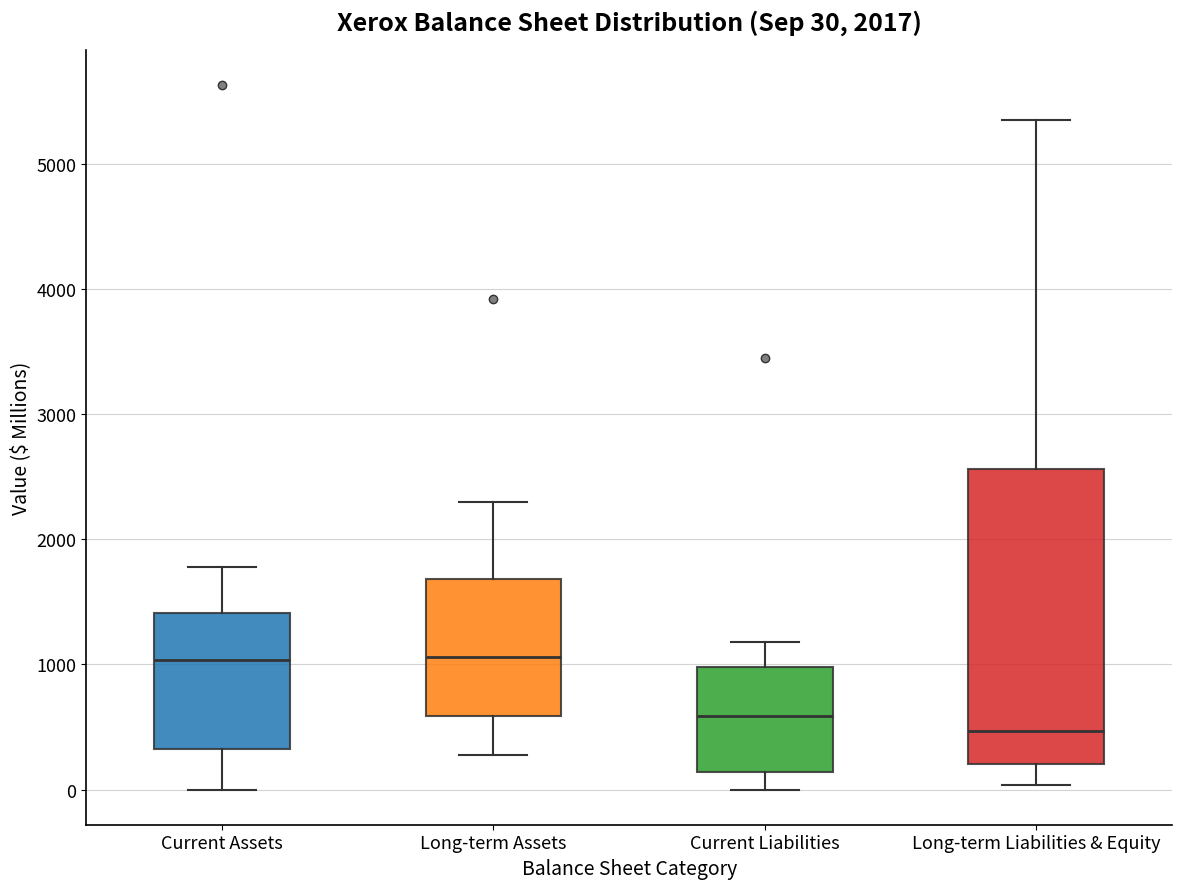

Comparing the boxes themselves (not the whiskers), which one is the tallest?

Long-term Liabilities & Equity